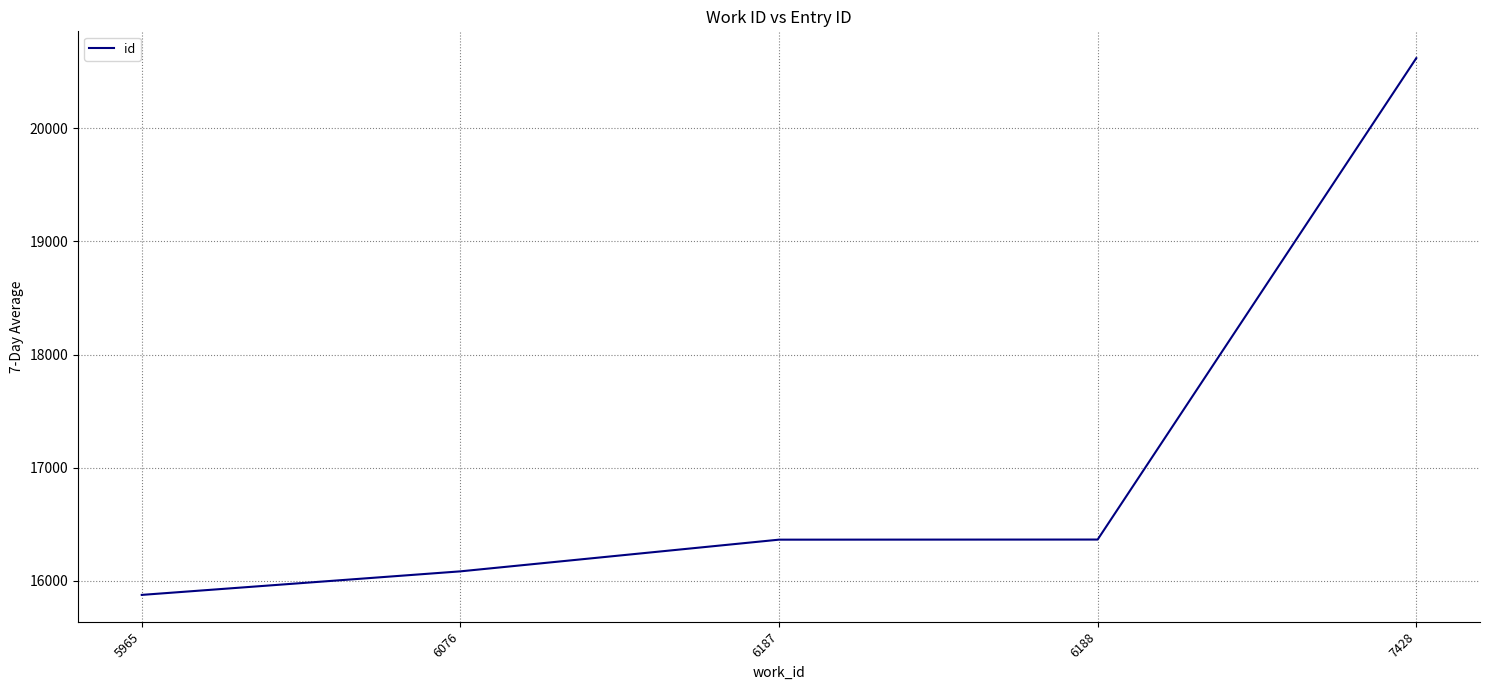

Which category has the highest value across all series?

7428